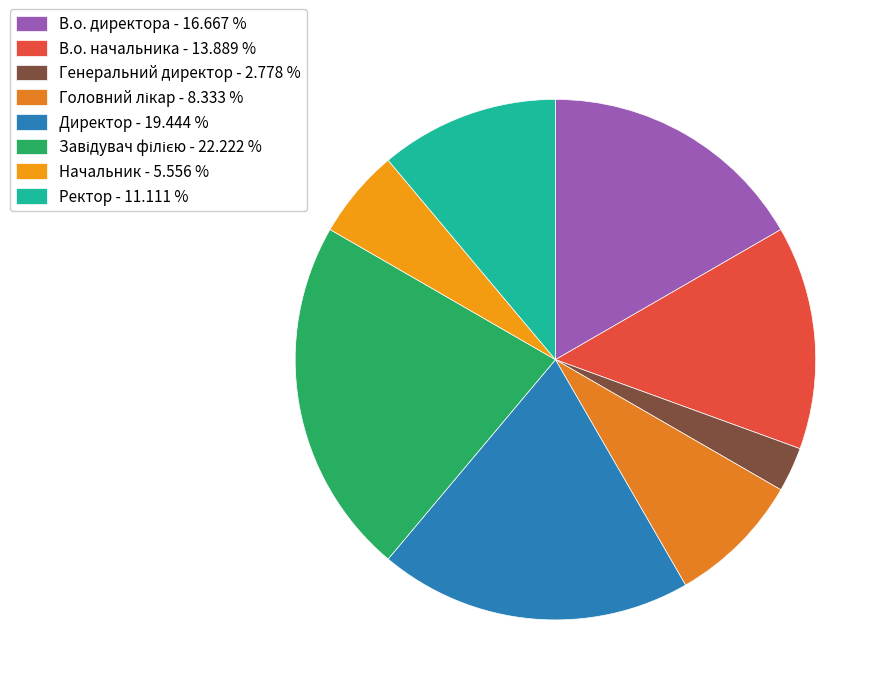

How many slices are in this pie chart?

8